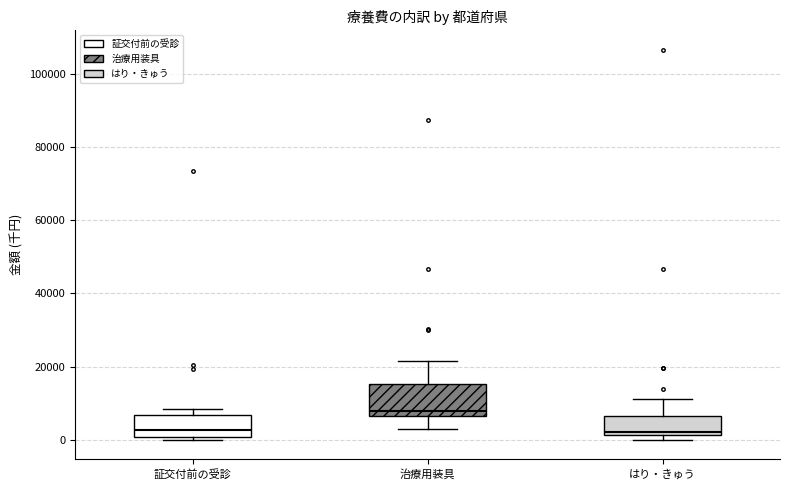

Which box is the tallest, from its lower edge to its upper edge?

治療用装具